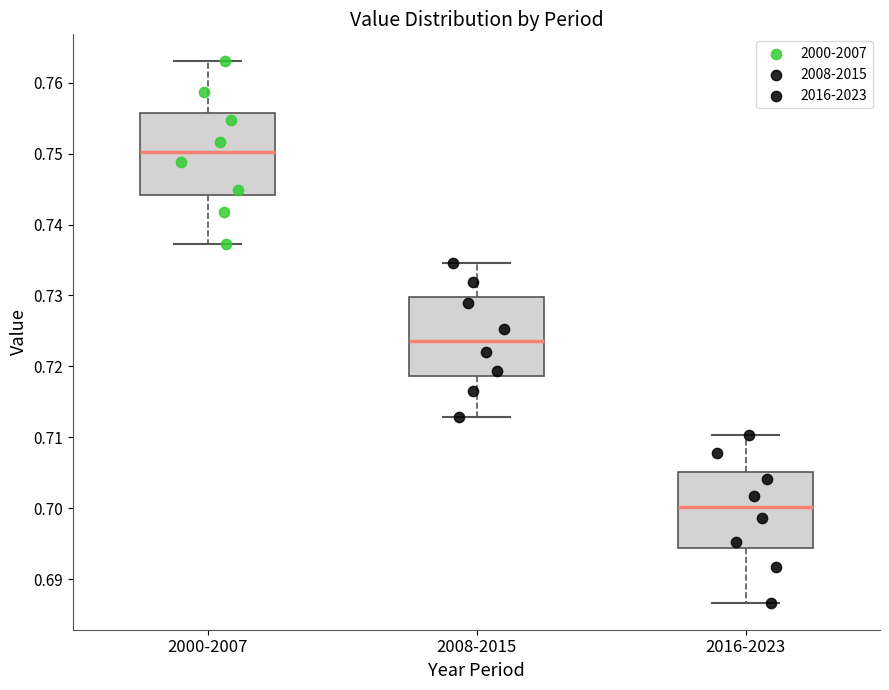

Reading left to right, read every box against the y-axis: the position of its median line, the range the box covers, and the ends of its whiskers. The values are not printed on the chart, so give them approximately, as read against the axis.

2000-2007: median 0.750, box 0.744 to 0.756, whiskers 0.737 to 0.763
2008-2015: median 0.724, box 0.719 to 0.730, whiskers 0.713 to 0.735
2016-2023: median 0.700, box 0.694 to 0.705, whiskers 0.687 to 0.710